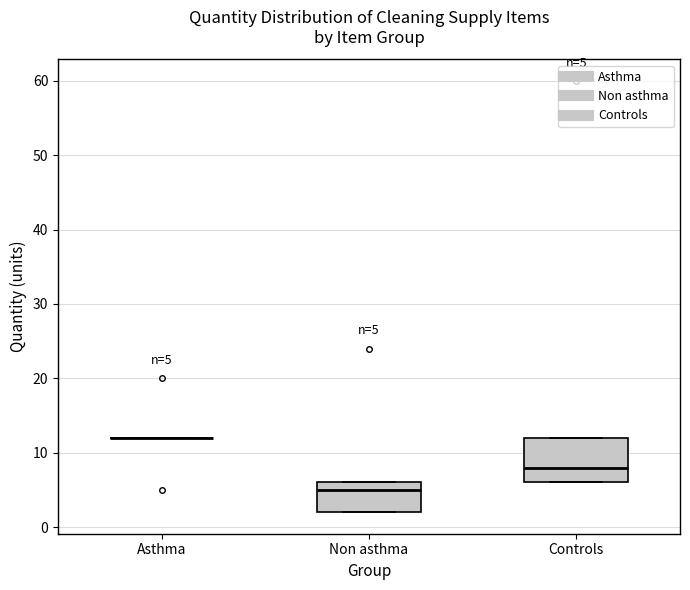

Which box is the tallest, from its lower edge to its upper edge?

Controls